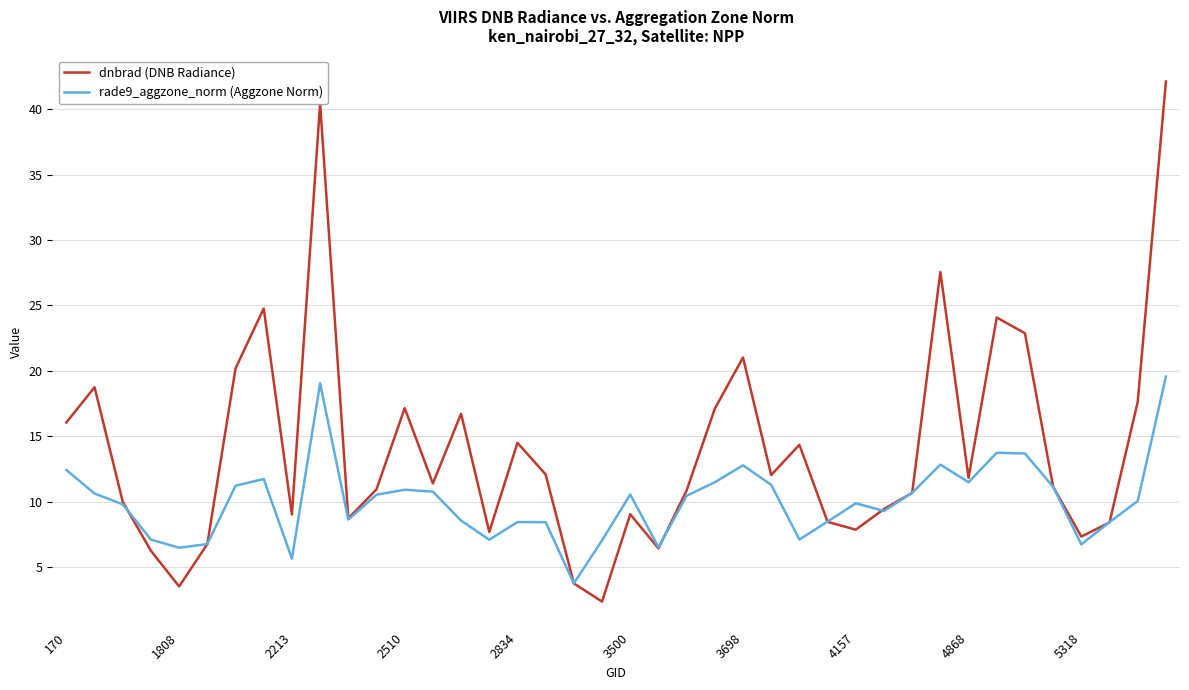

Which series has the widest spread of values?

dnbrad (DNB Radiance)